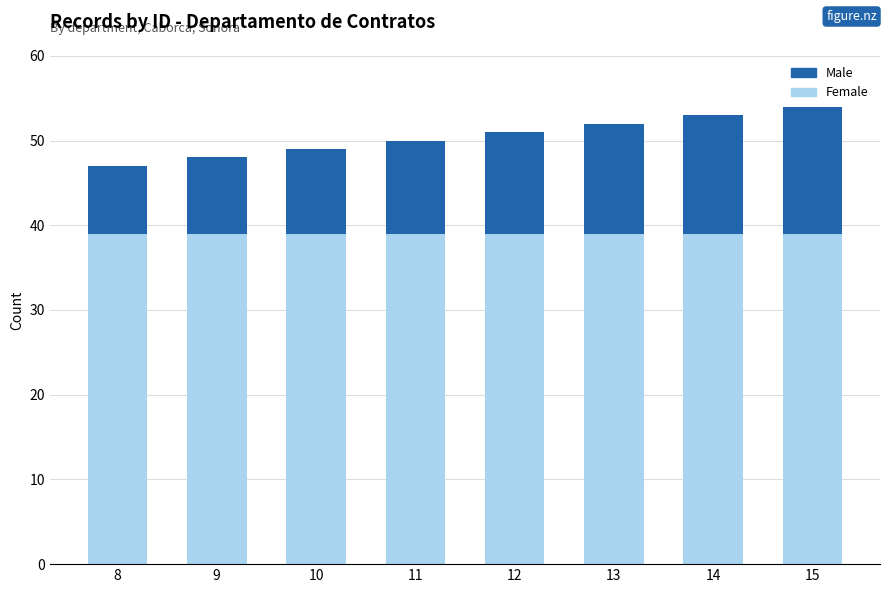

Does the chart contain any negative values?

No